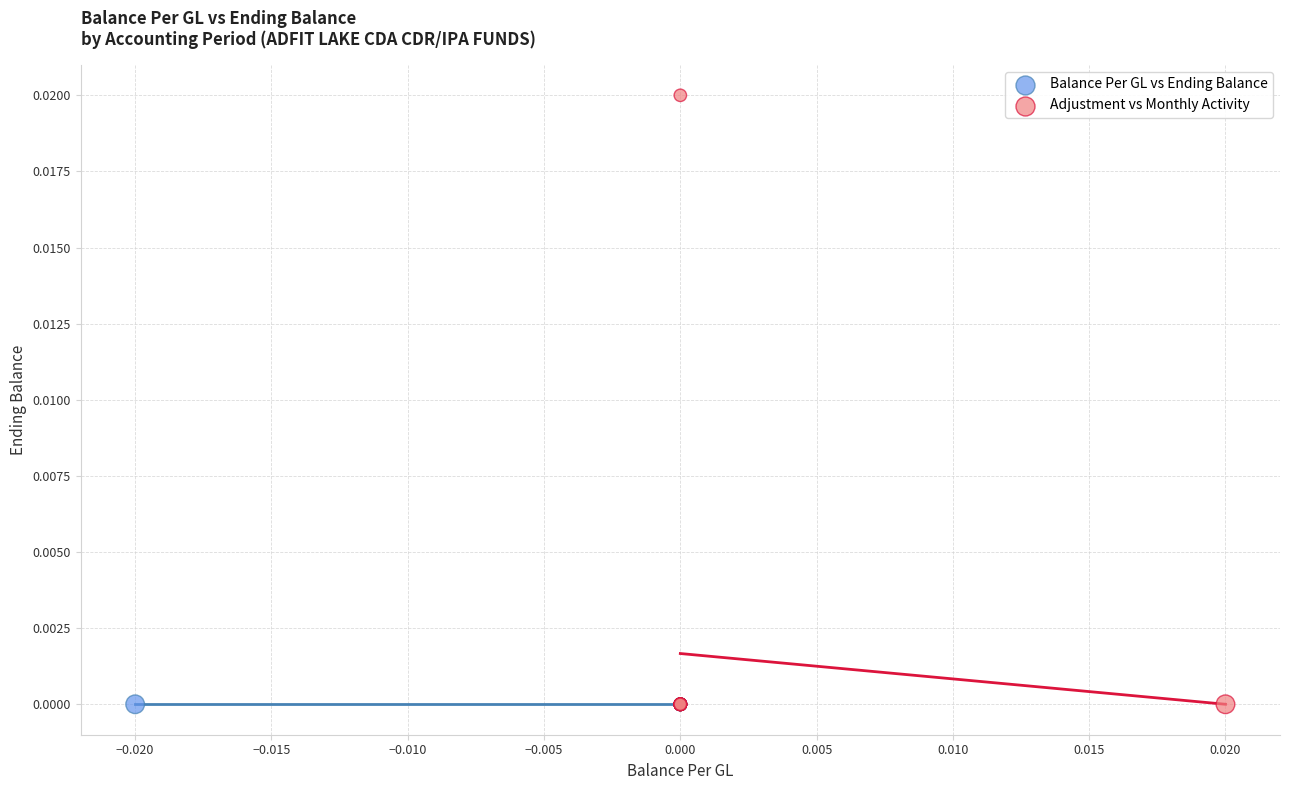

Which series reaches the maximum Y coordinate?

Adjustment vs Monthly Activity